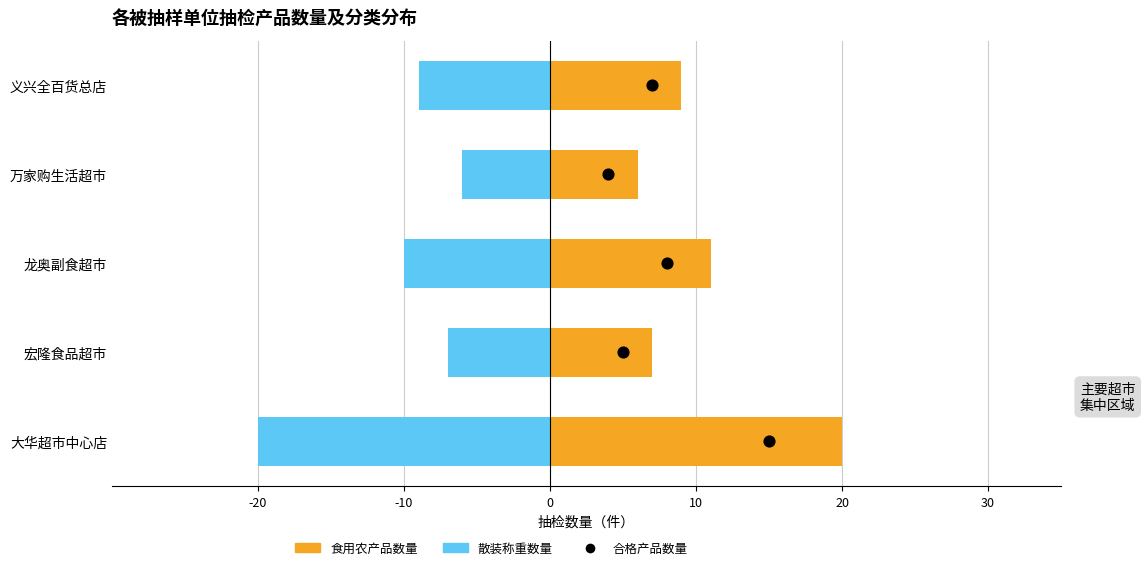

What are all the series names shown in the legend?

食用农产品数量, 散装称重数量, 合格产品数量